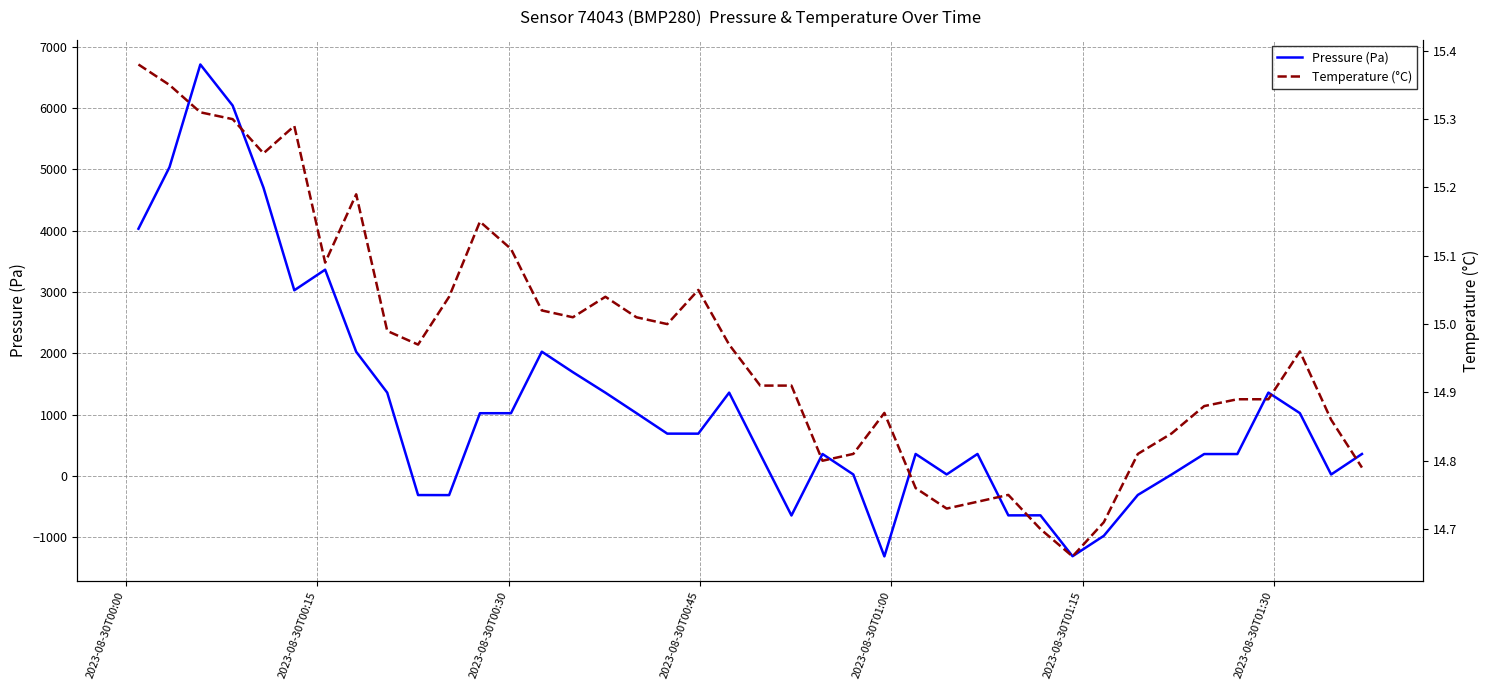

What is the highest value of the Pressure (Pa) series?

6709.5